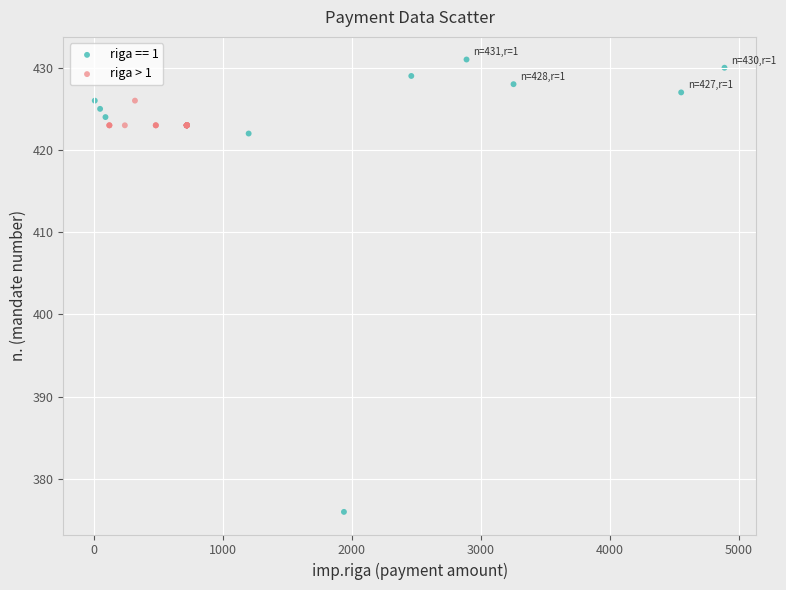

Which series has the widest spread of Y values?

riga == 1